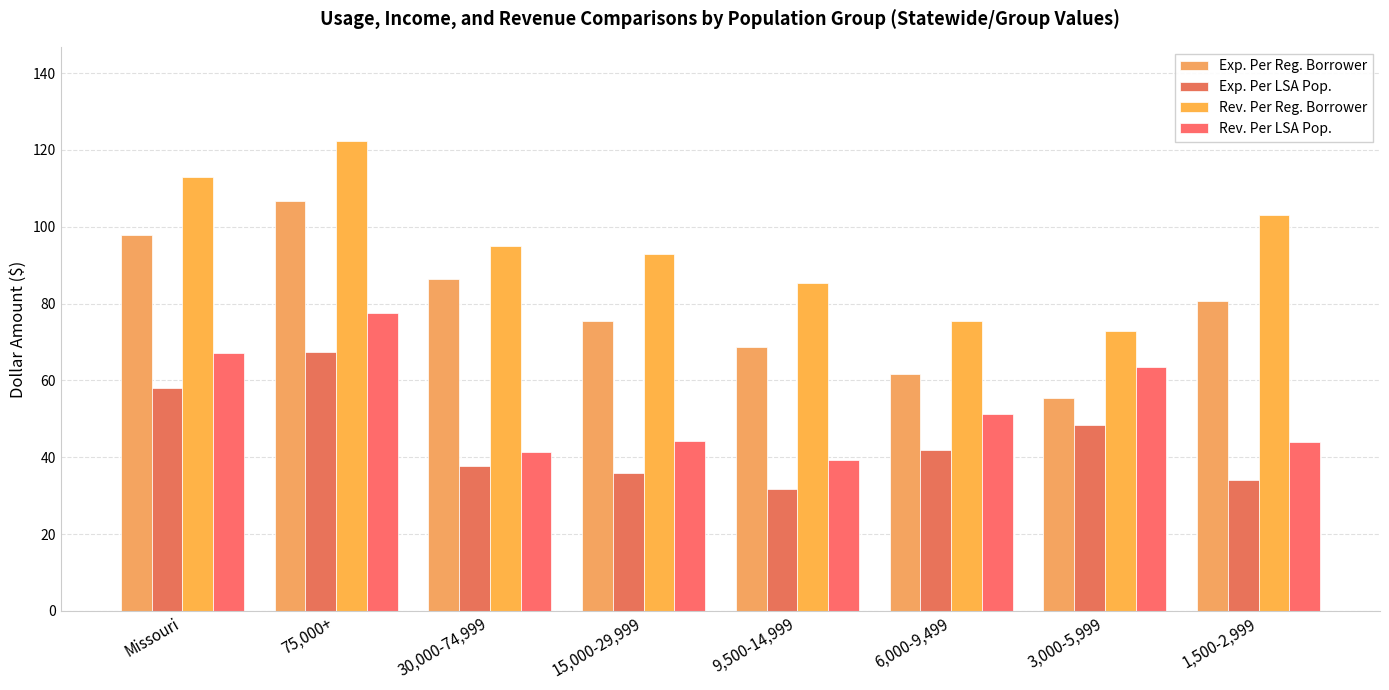

What is the average value of the Rev. Per Reg. Borrower series?

95.0